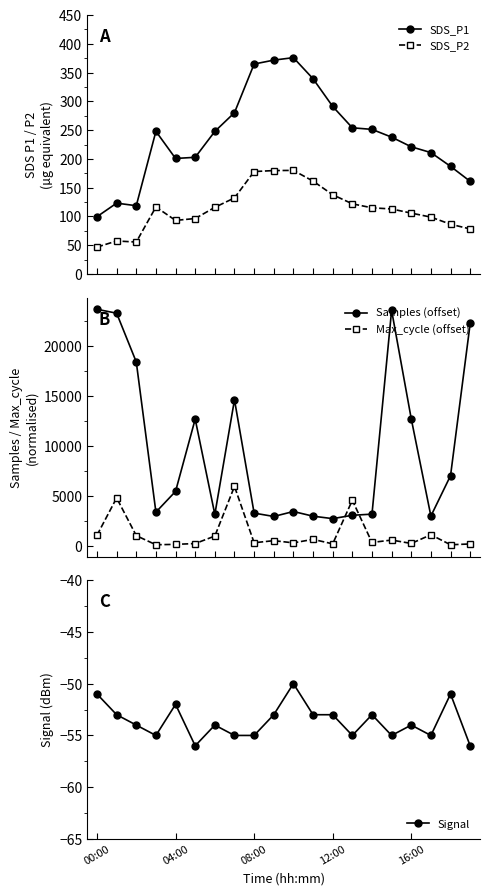

What is the total value across all series at 00:00?

24900.3